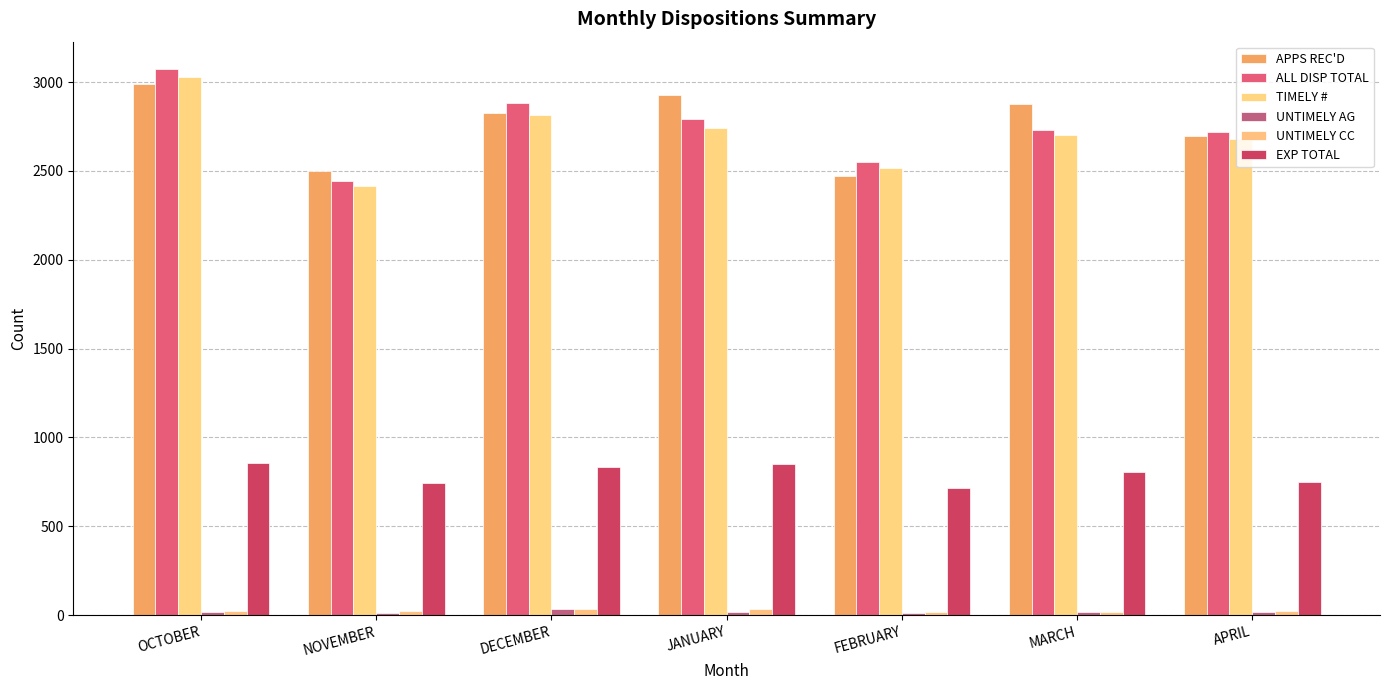

What is the difference between the maximum and second lowest values in the ALL DISP TOTAL series?

523